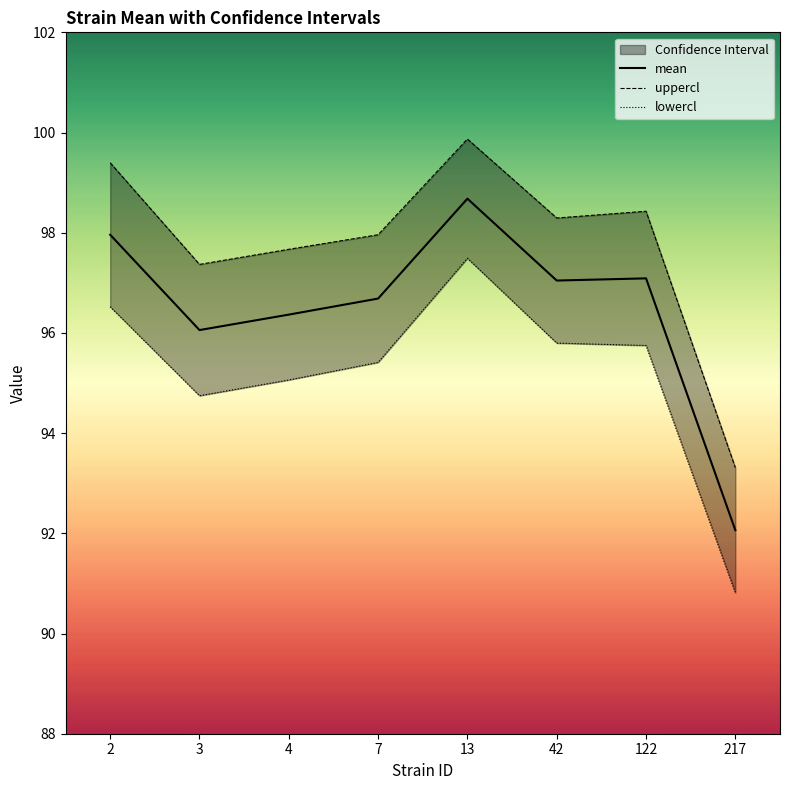

True or false: lowercl and uppercl cross at least once.

False